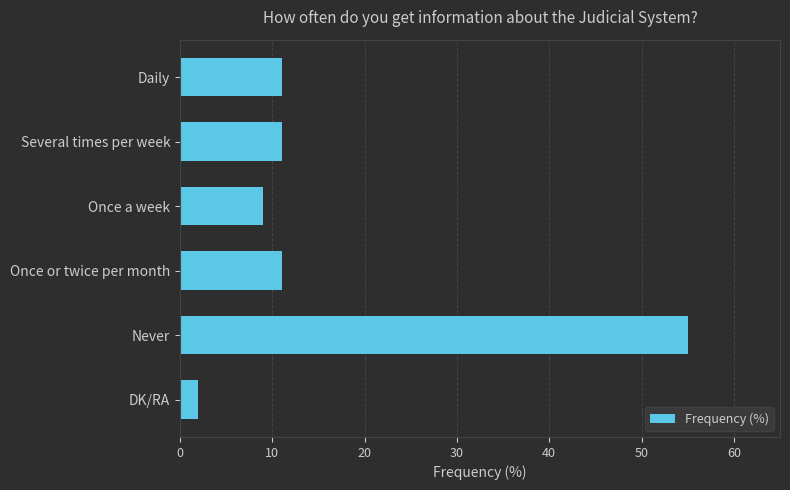

Which has a higher value, Several times per week or Once a week?

Several times per week